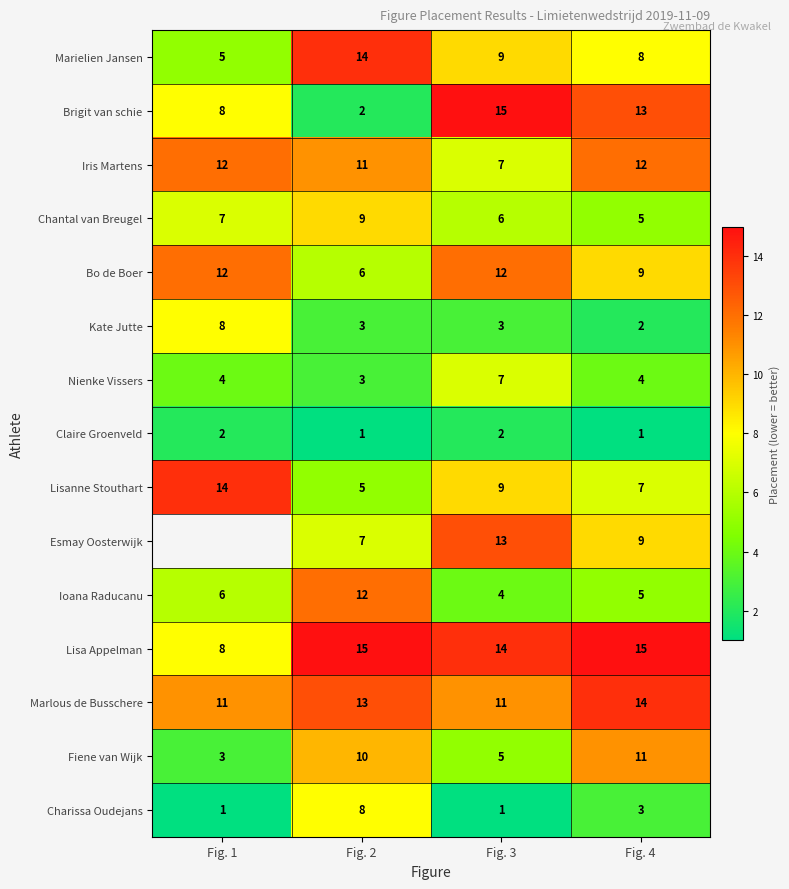

What is the total value across all series at Fig. 3?

118